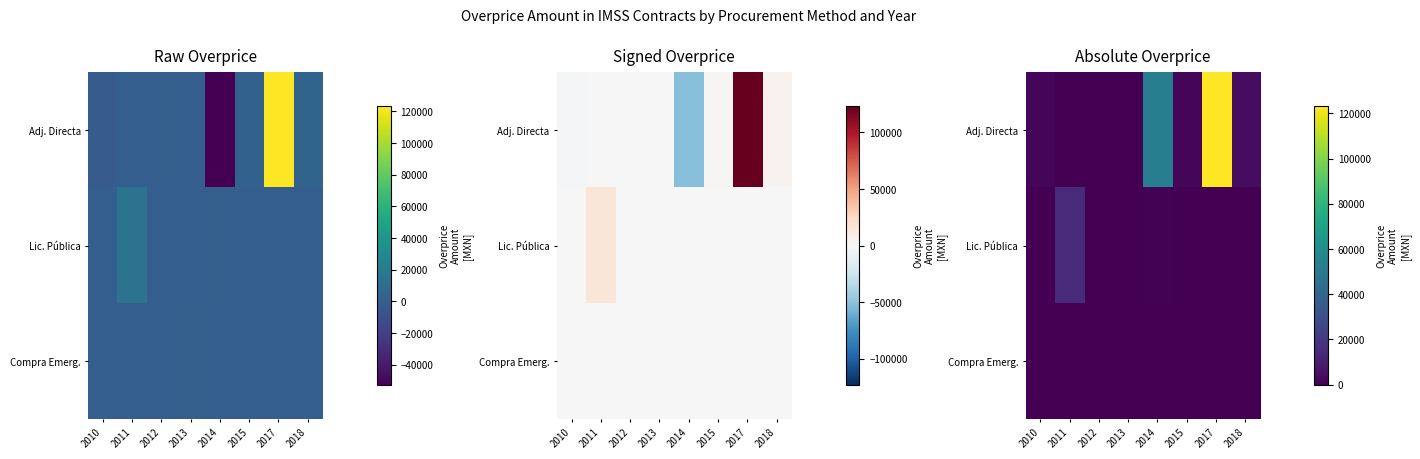

What is the maximum value for Lic. Pública?

14523.0